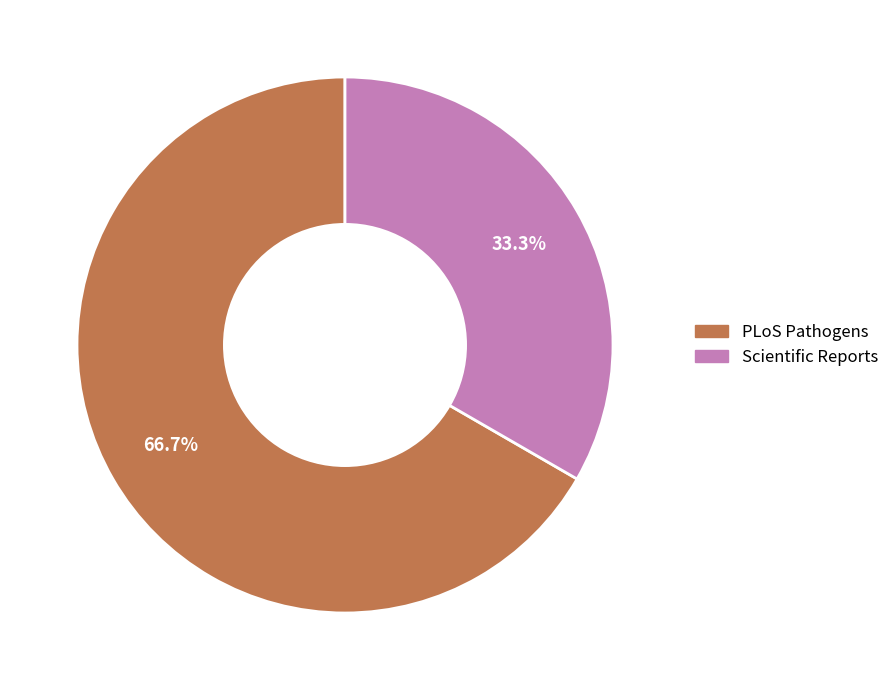

What is the total percentage of Scientific Reports and PLoS Pathogens?

100.0%